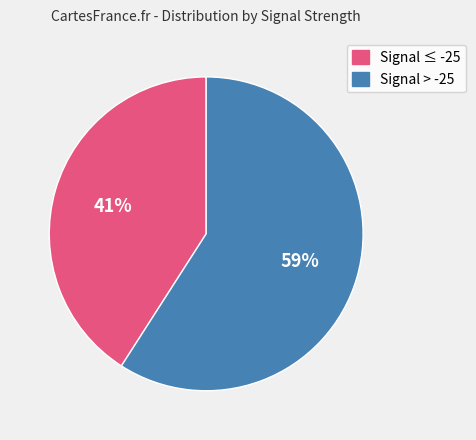

Which category has the smallest portion of the pie?

Signal ≤ -25